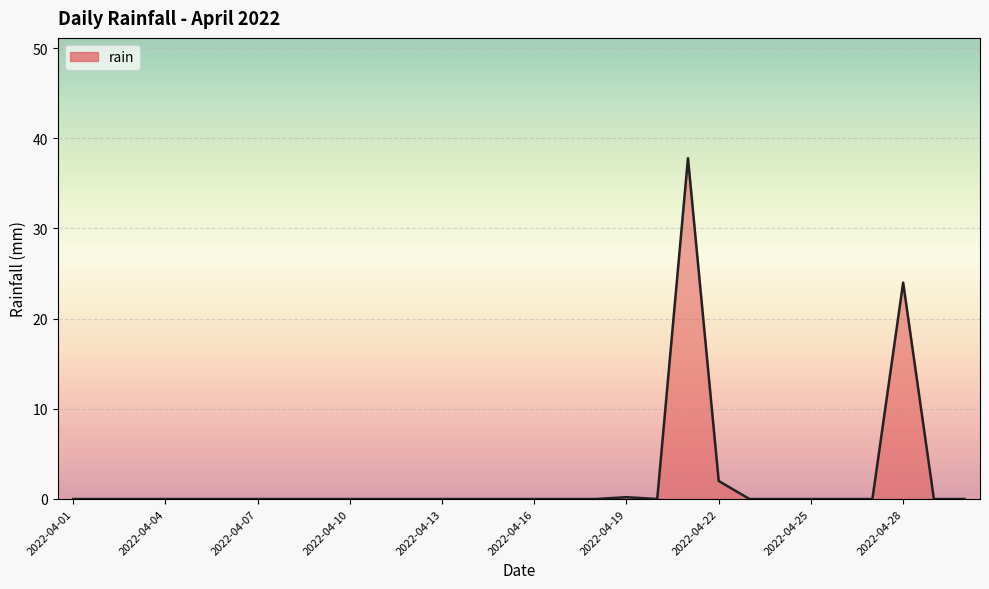

What is the greatest value displayed?

37.8